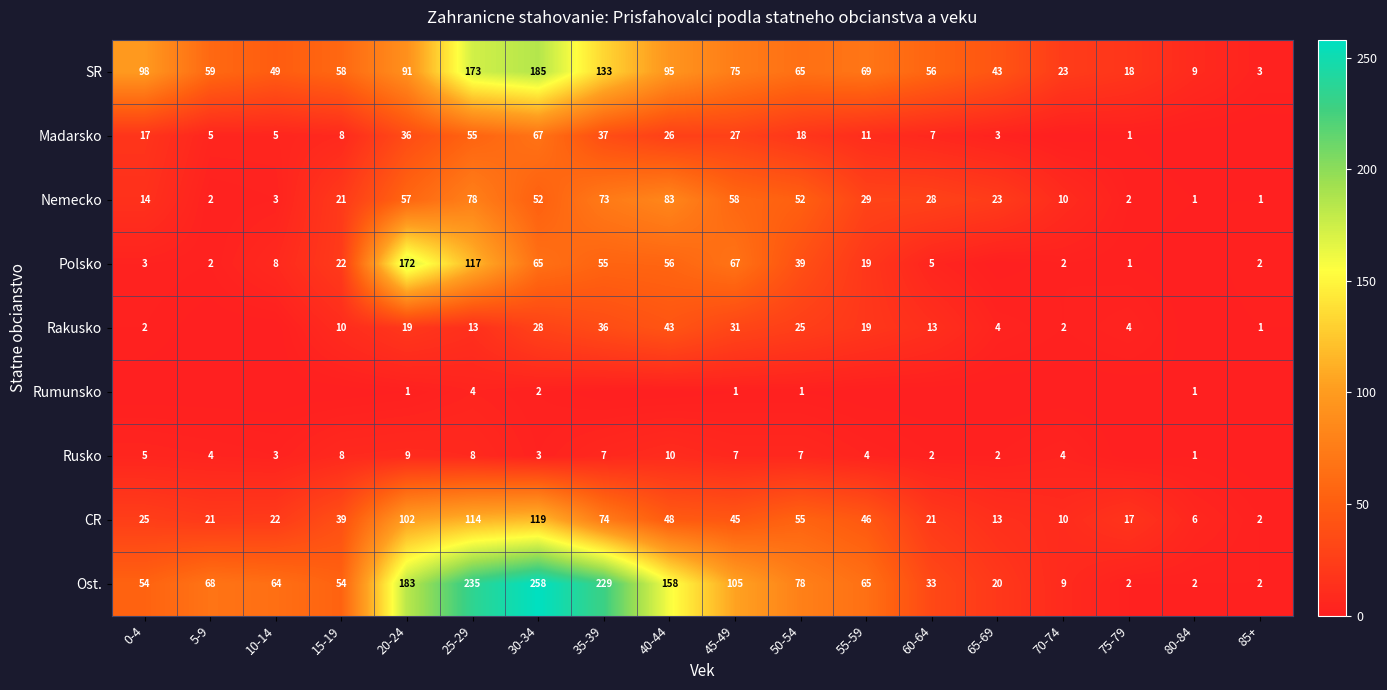

Which category has the highest value across all series?

30-34